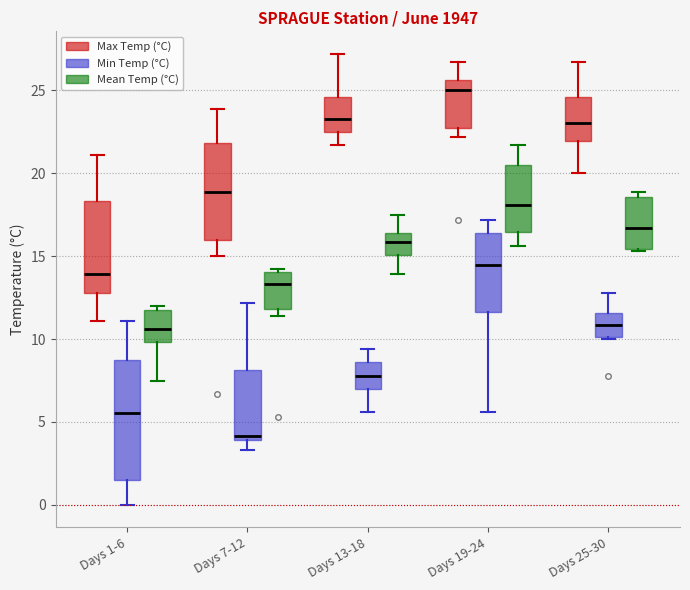

Where does the median line of the box for Days 19-24 (Mean Temp (°C)) sit on the y-axis? The values are not printed on the chart, so give them approximately, as read against the axis.

18.0